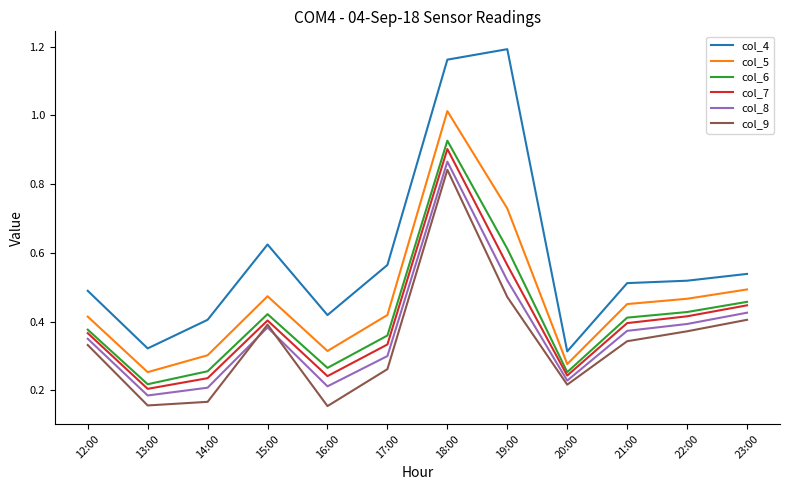

True or false: col_7 and col_4 intersect in this chart.

False